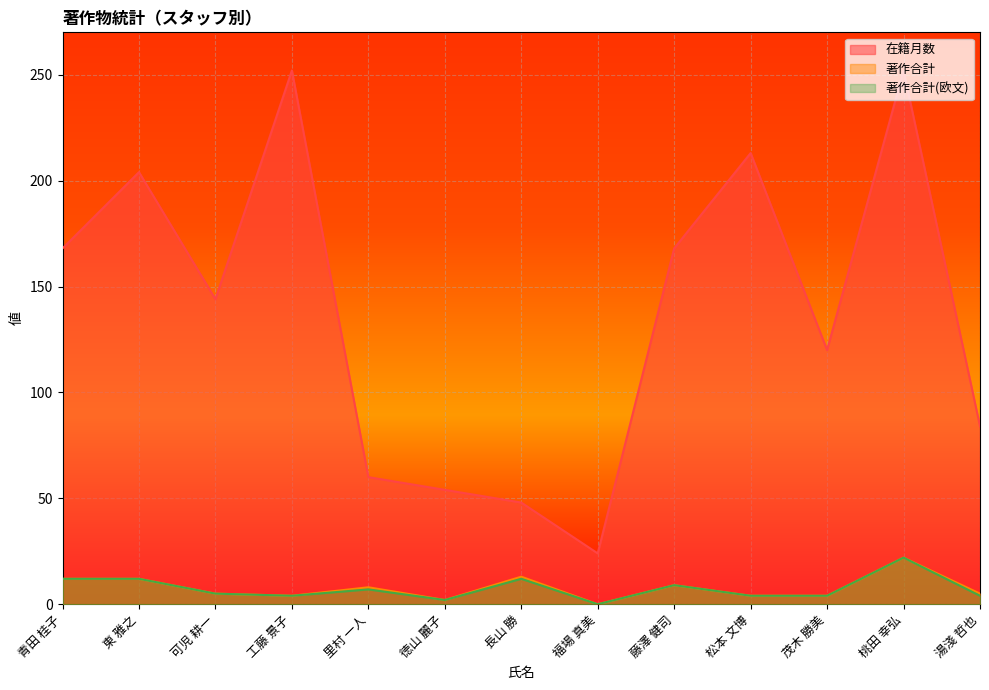

What are all the series names shown in the legend?

在籍月数, 著作合計, 著作合計(欧文)